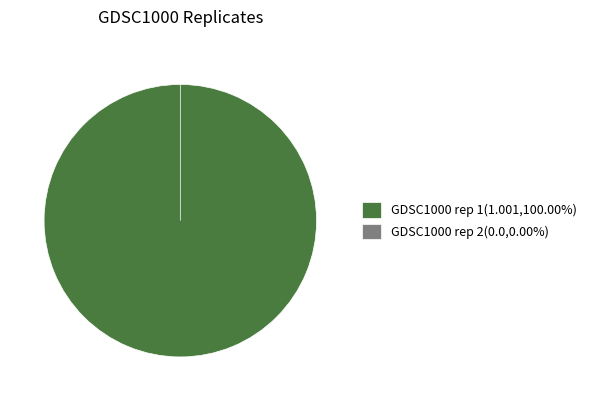

Is it true that GDSC1000 rep 1 is 86% of the pie?

False